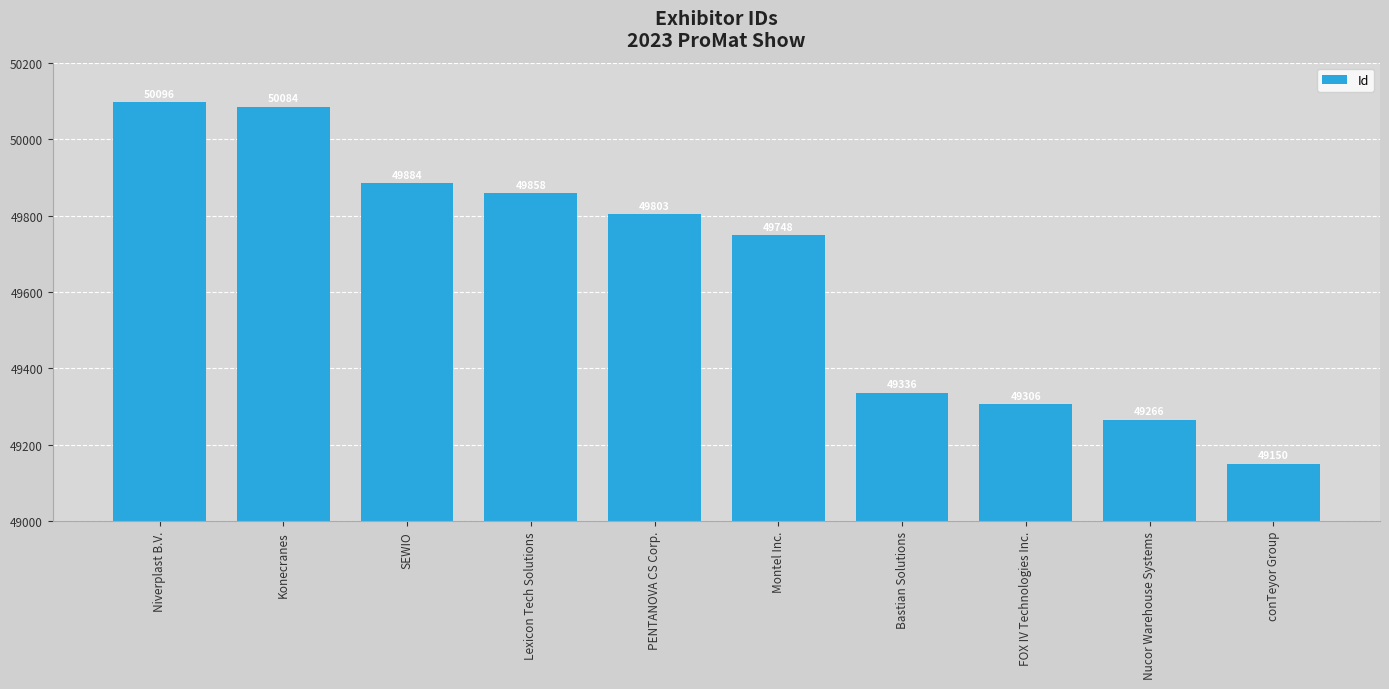

What is the value of the 2nd bar from the left?

50084